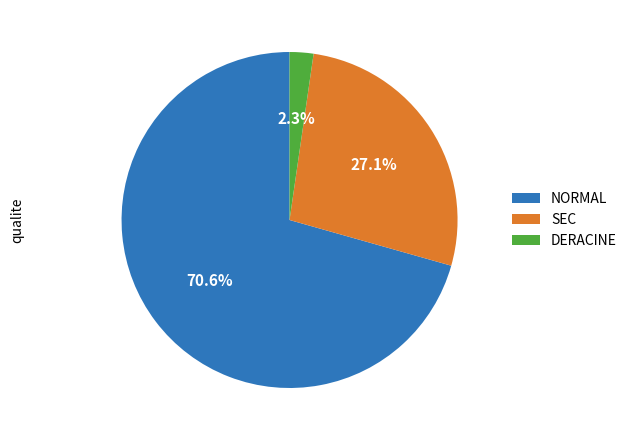

How many slices are in this pie chart?

3